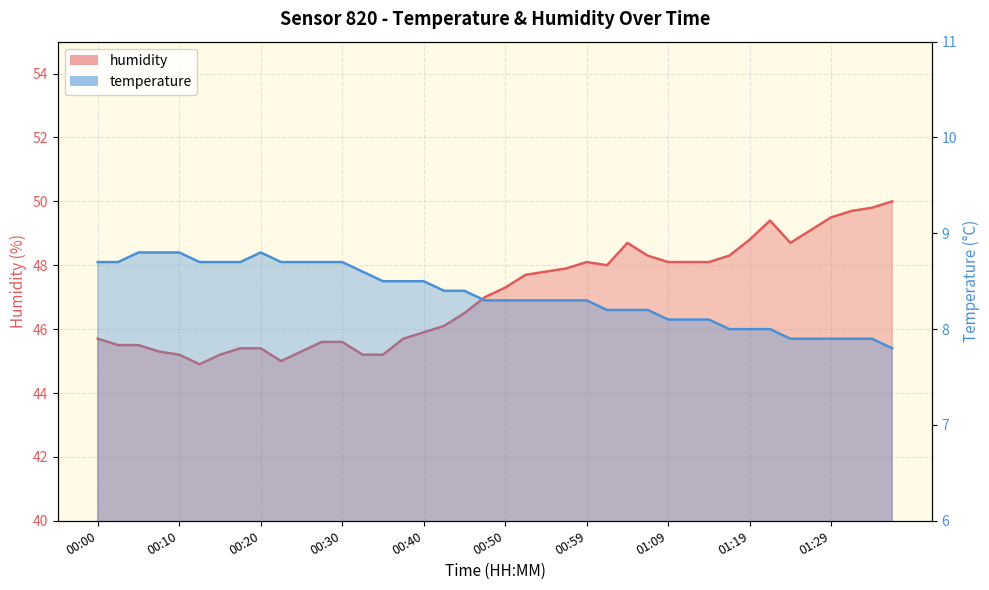

True or false: temperature has a value of 8.7 at 00:30.

True